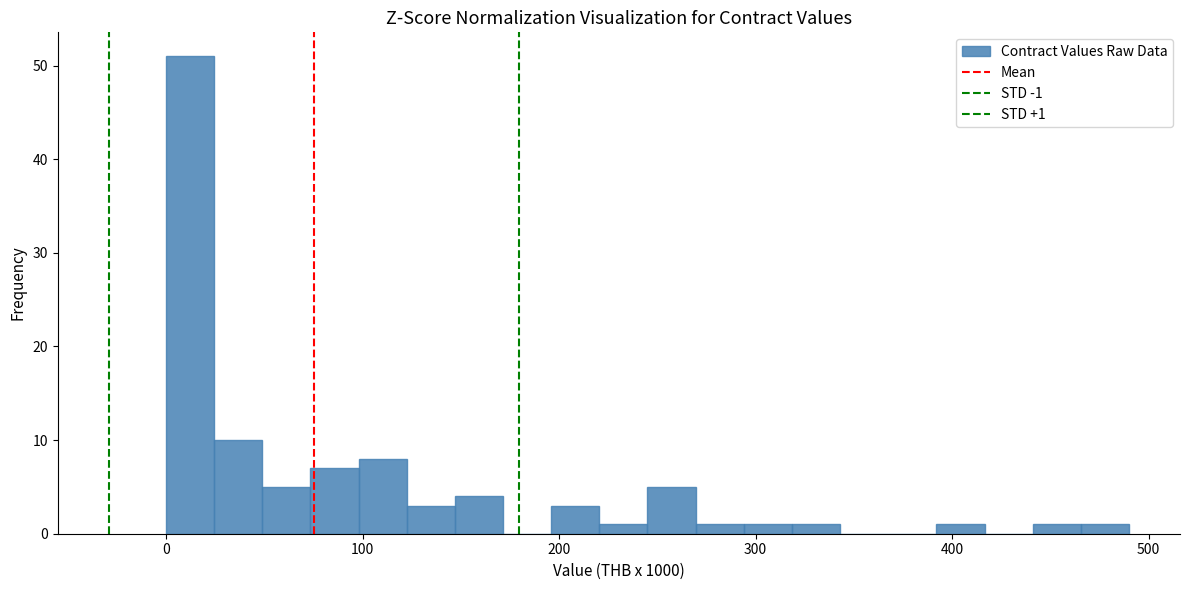

Around what value on the x-axis is the tallest bar? Give the approximate position of its centre, as read against the axis.

10